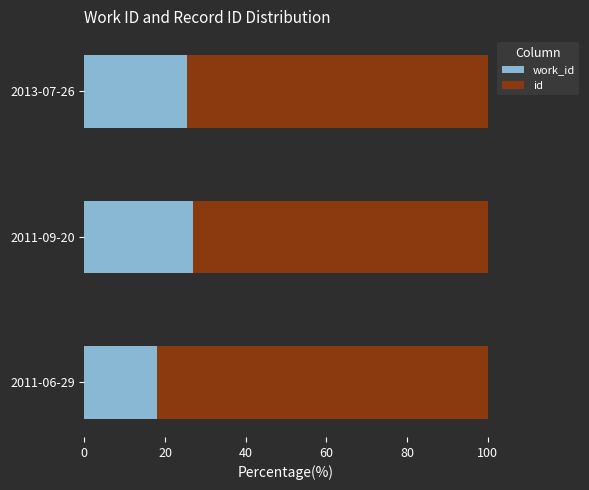

What is the total value across all series at 2011-09-20?

100.0